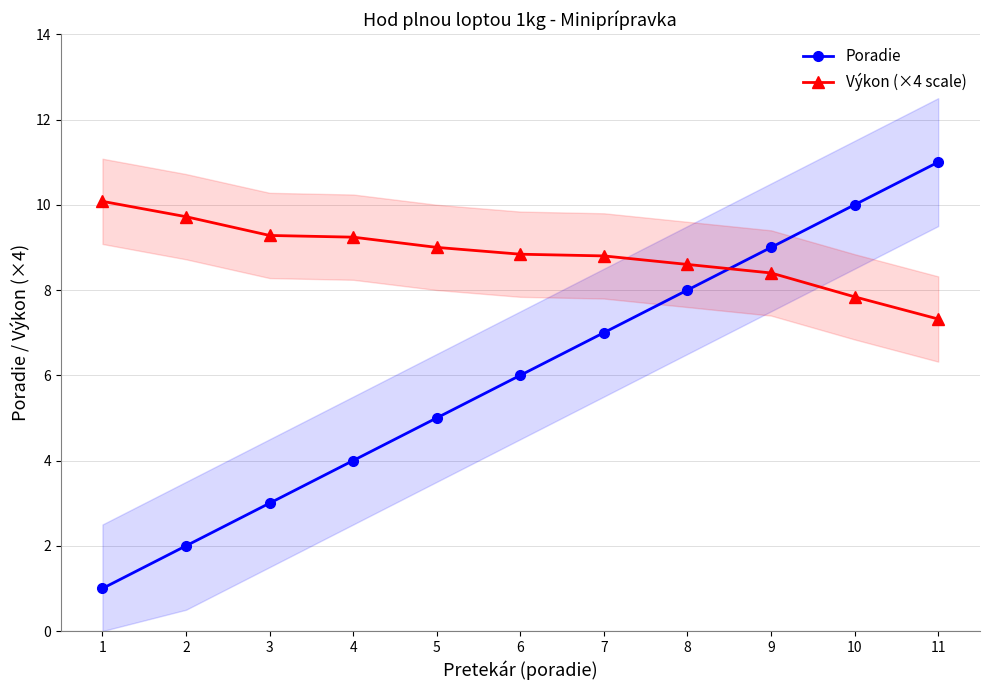

Is the value of Výkon (×4 scale) at 11 greater than the value of Poradie at 10?

No